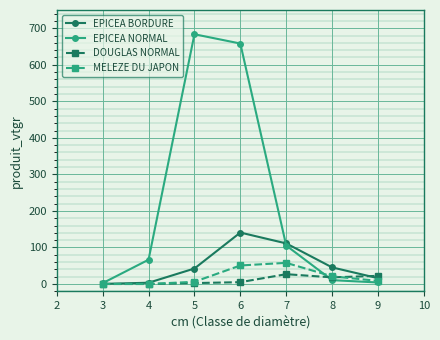

Which series has the largest range (max minus min)?

EPICEA NORMAL